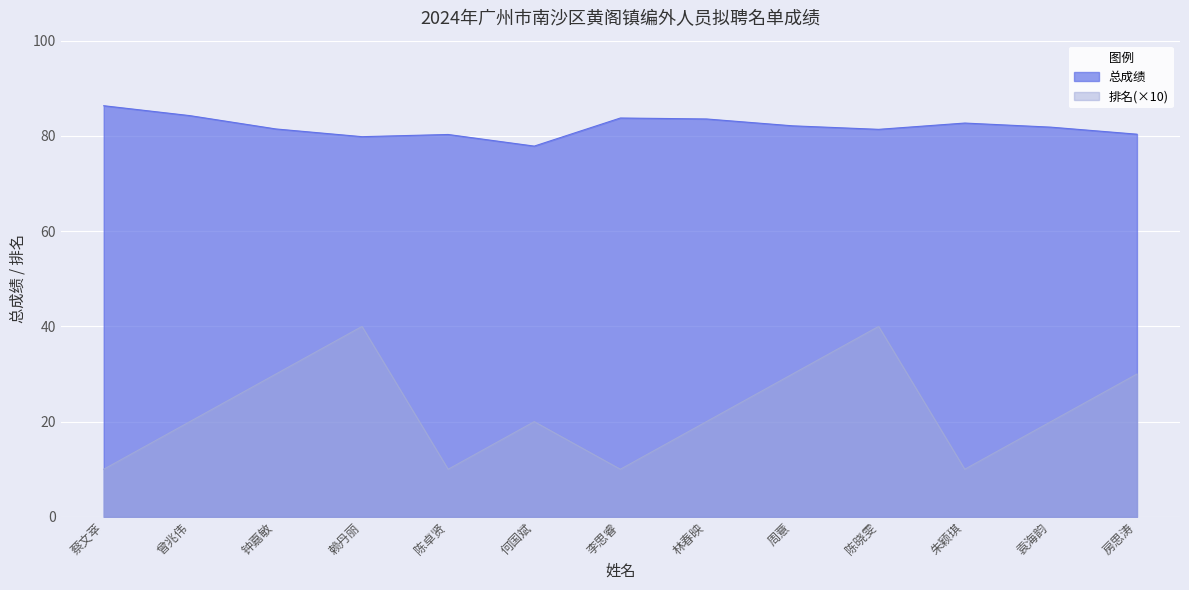

Between 何国斌 and 袁海韵, which series saw the biggest shift?

总成绩